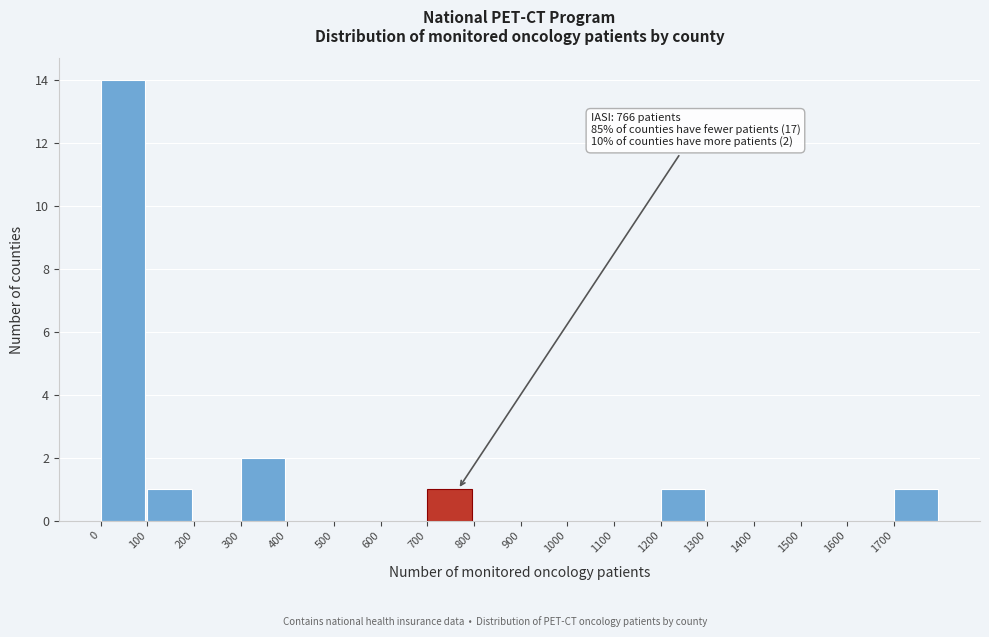

Over which range of the x-axis is the bar tallest?

0 to 100